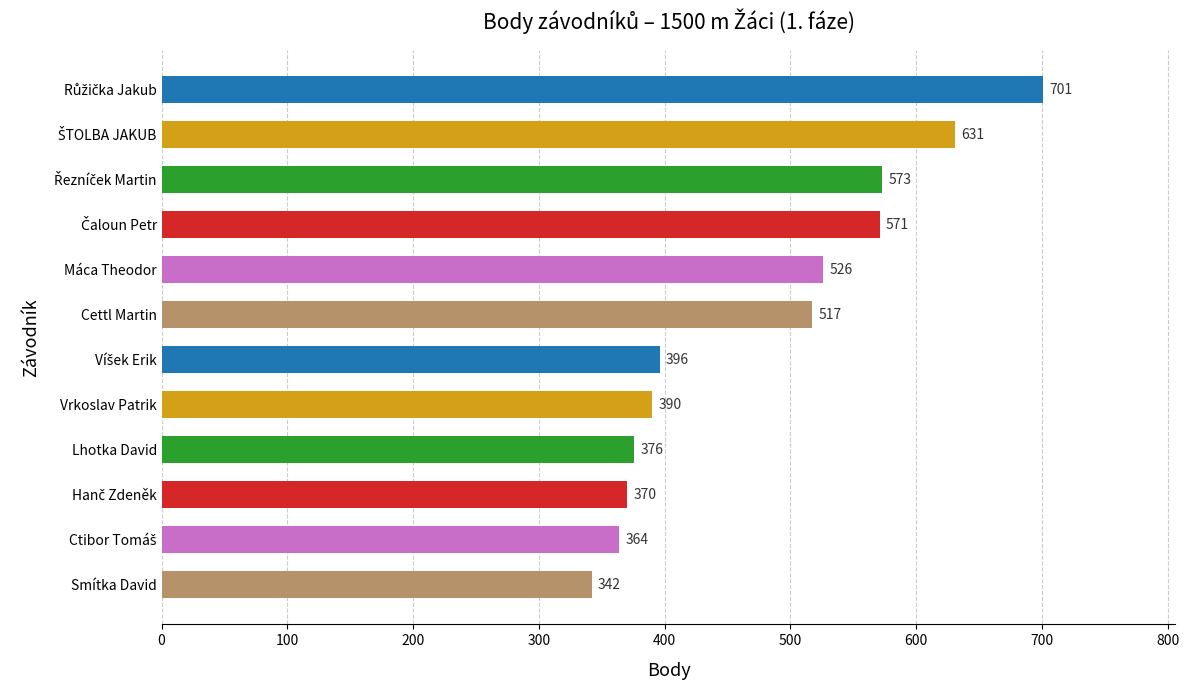

What is the difference between the maximum and minimum values?

359